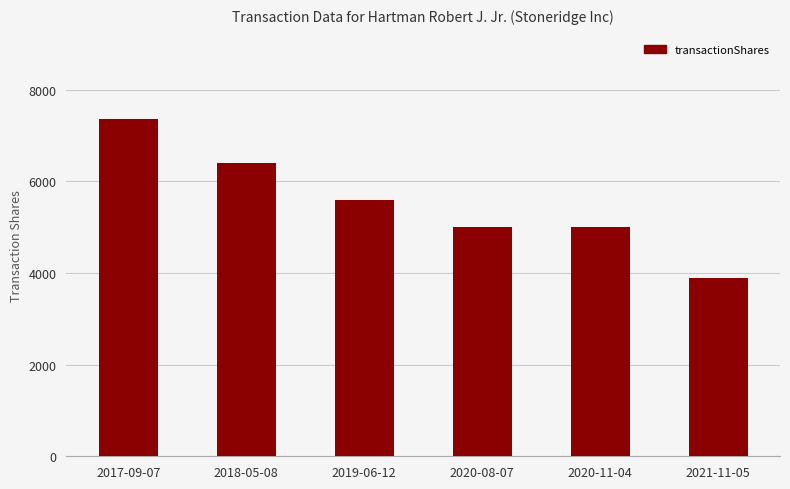

What is the change in value from 2017-09-07 to 2018-05-08?

-965